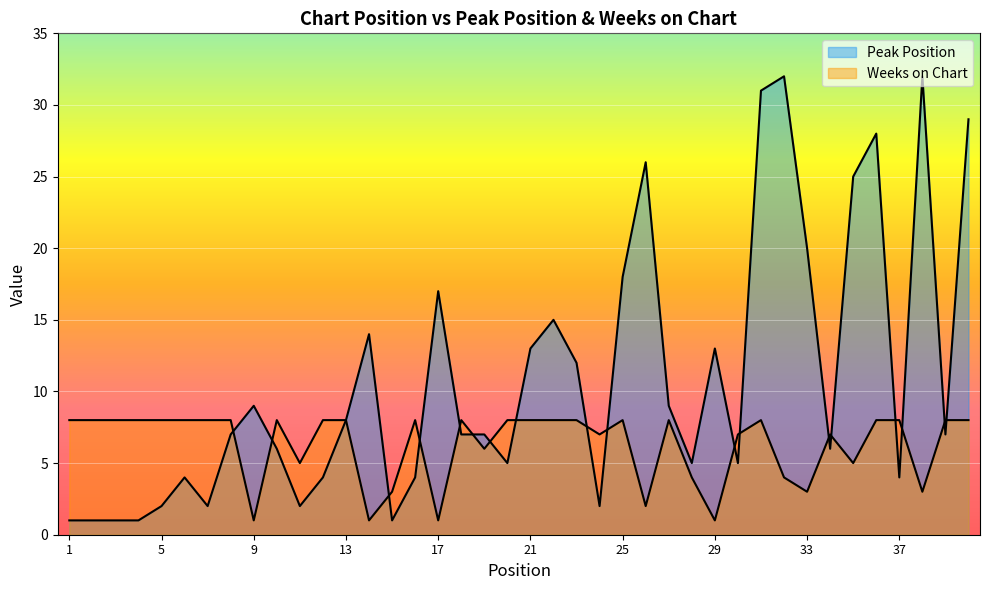

What is the sum of all Weeks on Chart values?

252